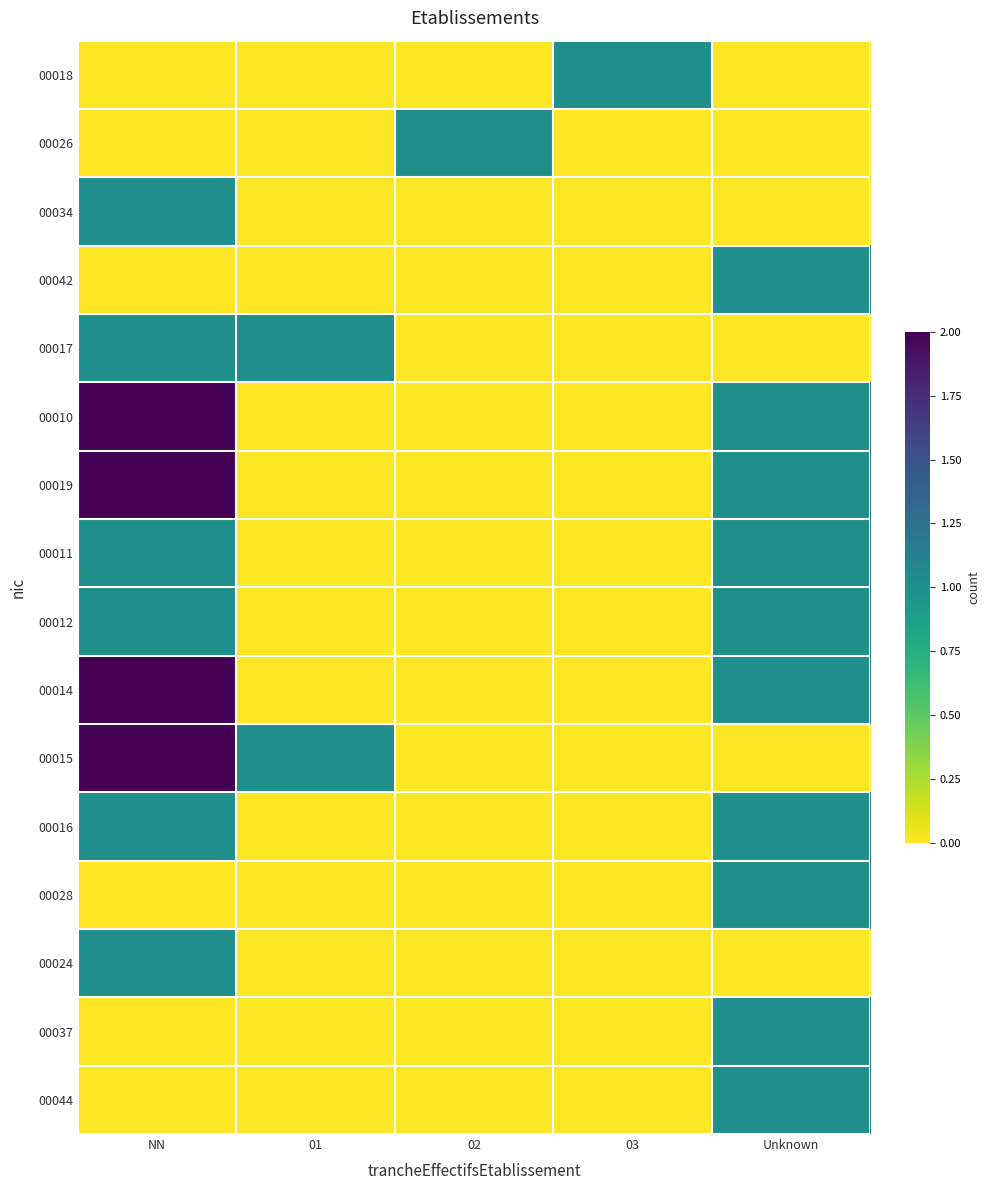

Reading left to right, list all the values displayed in this chart.

00018: NN=0	01=0	02=0	03=1	Unknown=0
00026: NN=0	01=0	02=1	03=0	Unknown=0
00034: NN=1	01=0	02=0	03=0	Unknown=0
00042: NN=0	01=0	02=0	03=0	Unknown=1
00017: NN=1	01=1	02=0	03=0	Unknown=0
00010: NN=2	01=0	02=0	03=0	Unknown=1
00019: NN=2	01=0	02=0	03=0	Unknown=1
00011: NN=1	01=0	02=0	03=0	Unknown=1
00012: NN=1	01=0	02=0	03=0	Unknown=1
00014: NN=2	01=0	02=0	03=0	Unknown=1
00015: NN=2	01=1	02=0	03=0	Unknown=0
00016: NN=1	01=0	02=0	03=0	Unknown=1
00028: NN=0	01=0	02=0	03=0	Unknown=1
00024: NN=1	01=0	02=0	03=0	Unknown=0
00037: NN=0	01=0	02=0	03=0	Unknown=1
00044: NN=0	01=0	02=0	03=0	Unknown=1